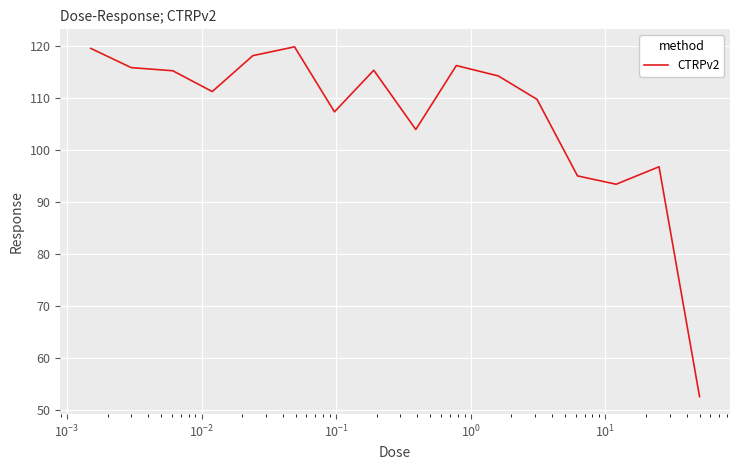

What is the difference between the maximum and minimum values?

67.3